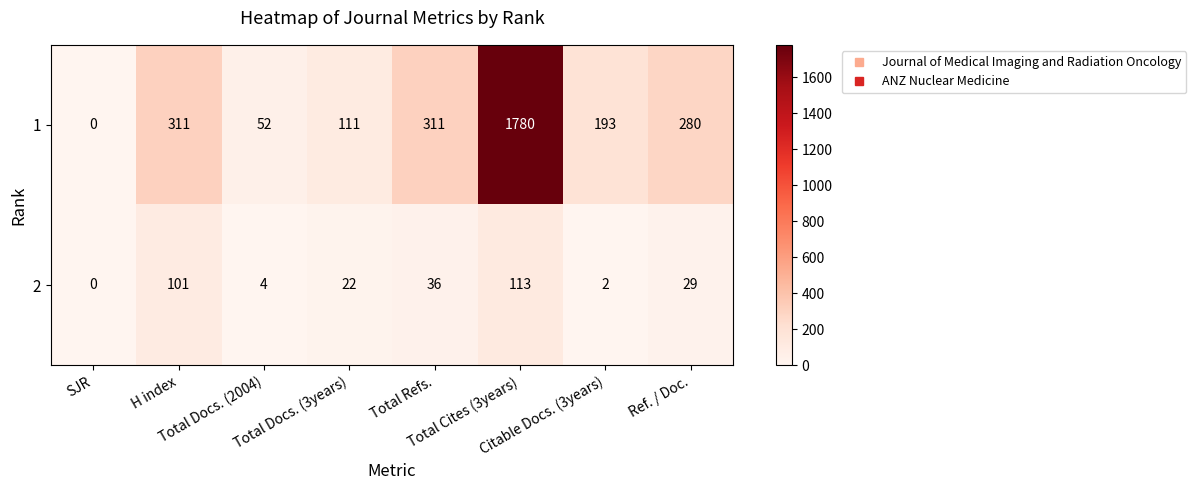

Which category has the lowest value across all series?

SJR